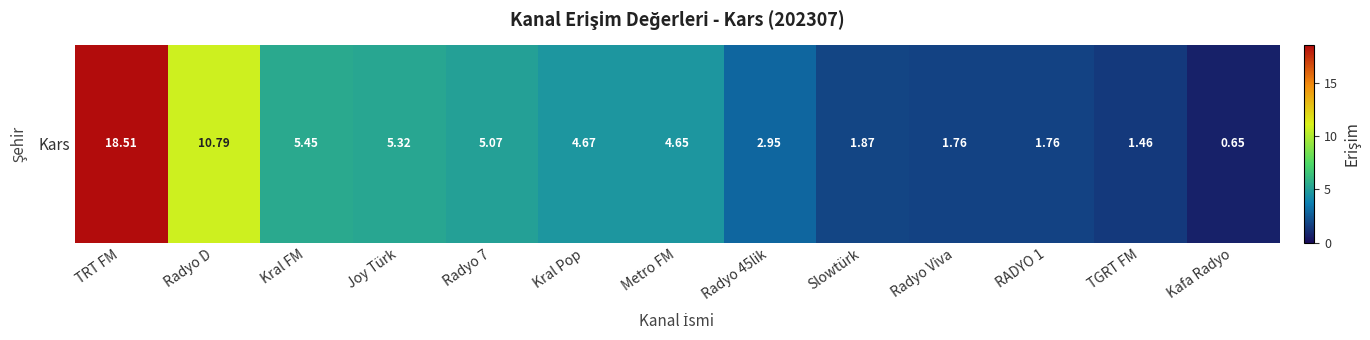

Where does the data first go above 4?

TRT FM